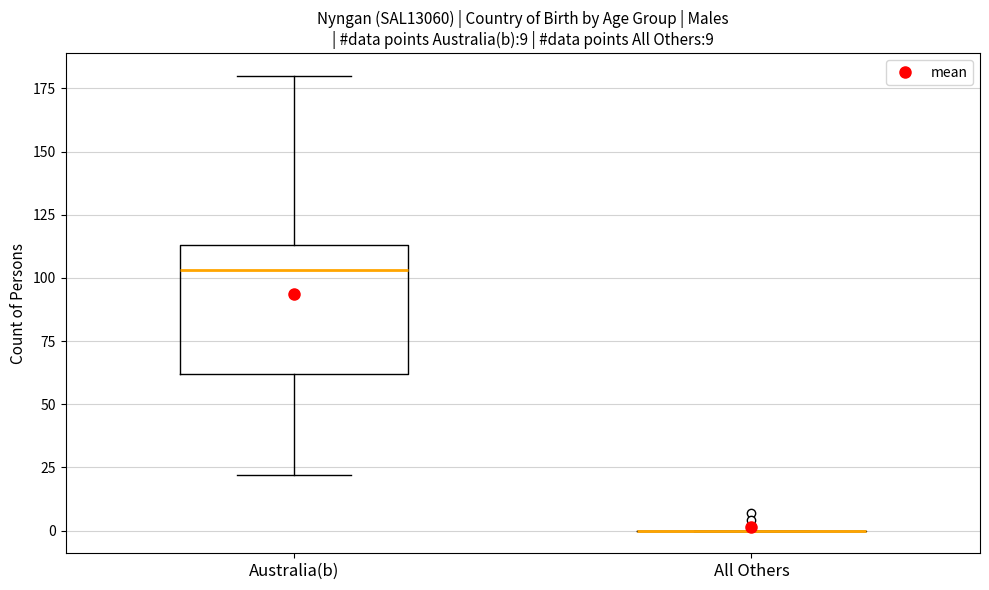

Comparing the boxes themselves (not the whiskers), which one is the tallest?

Australia(b)